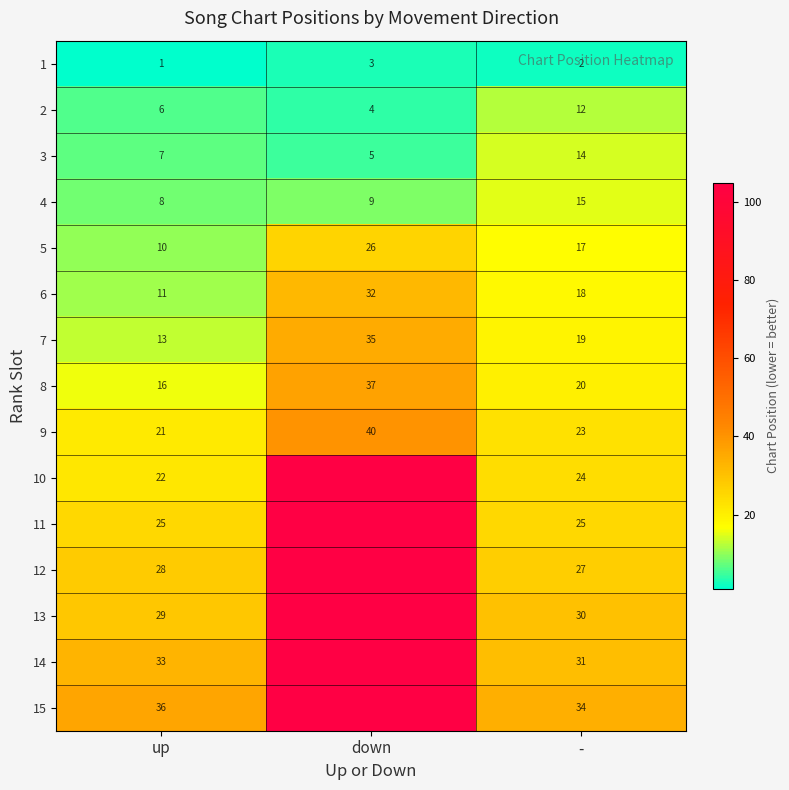

Rank the categories by 1 value from lowest to highest.

up, -, down